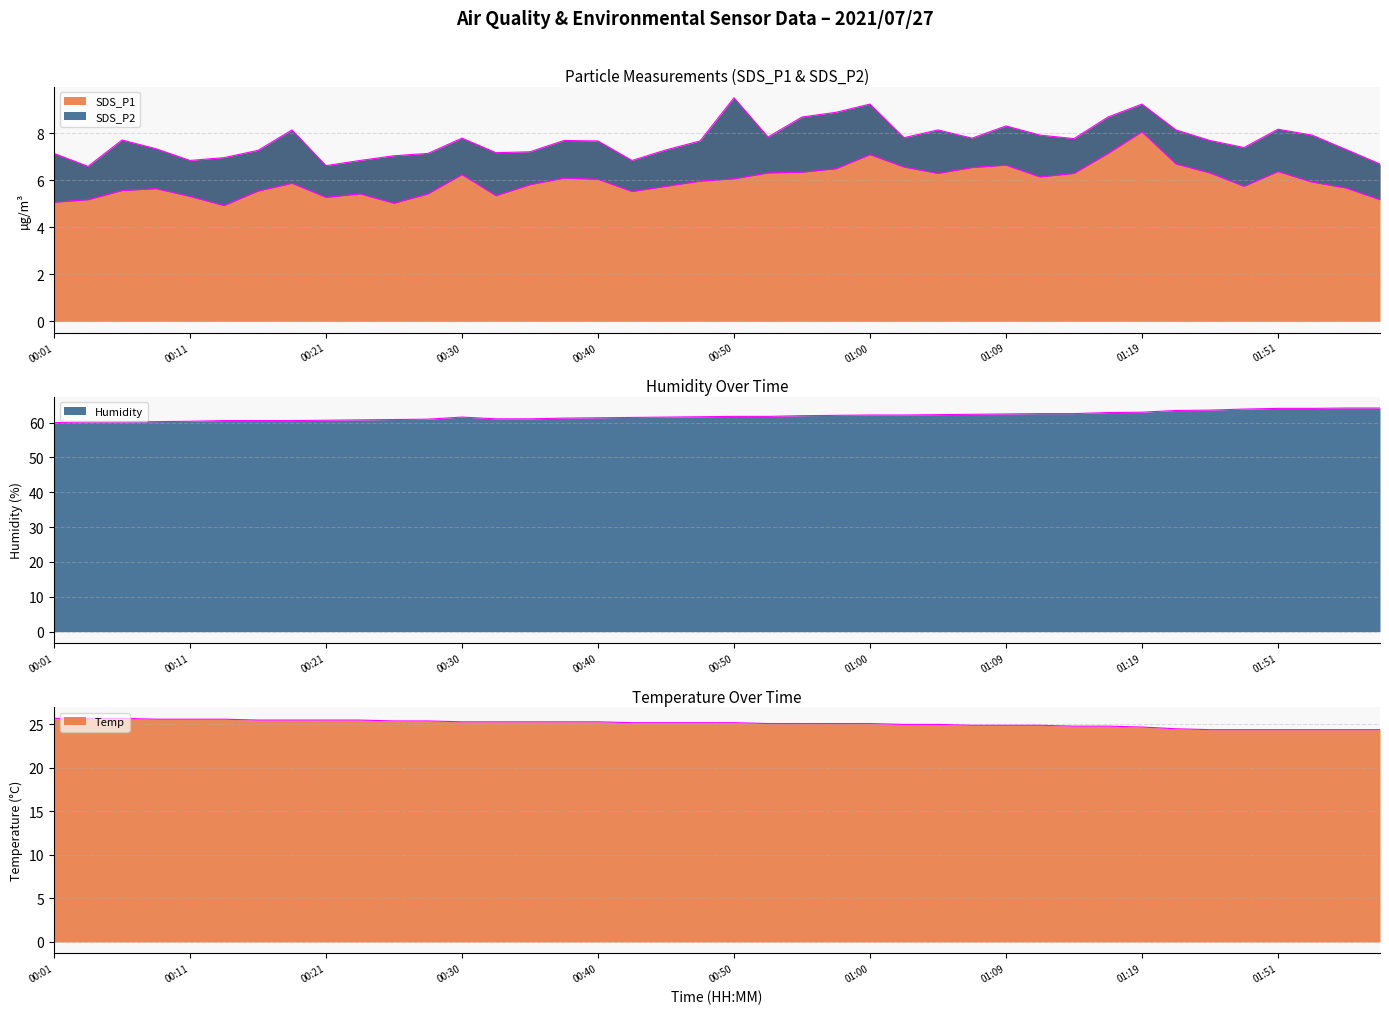

The value of SDS_P1 at 00:01 is 4.7. True or false?

False